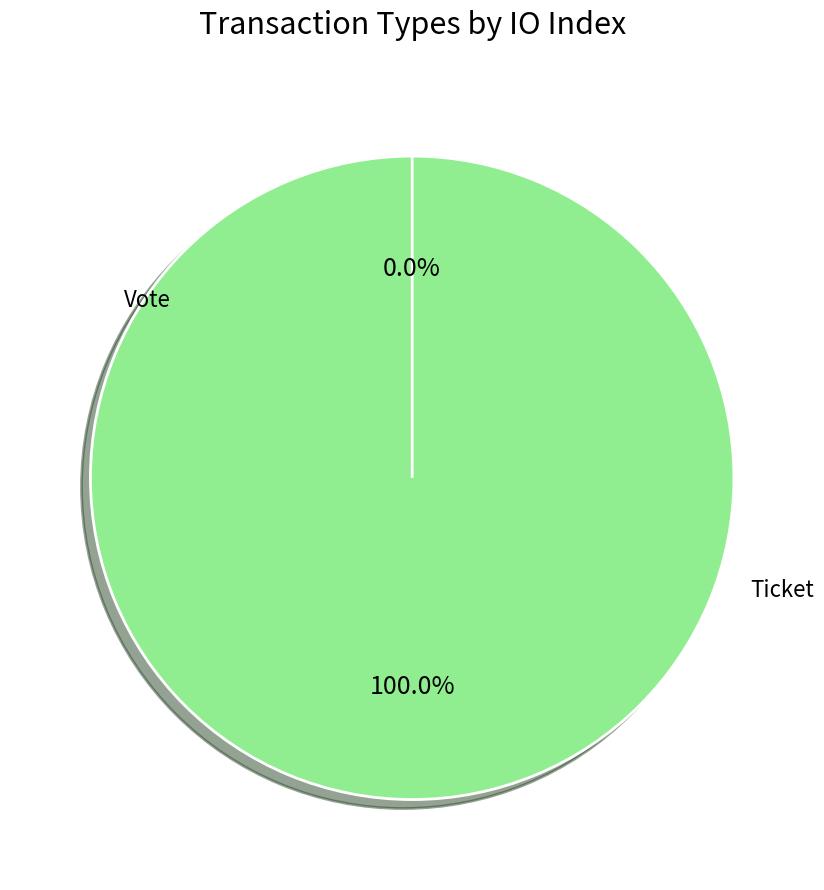

Rank the categories by value from highest to lowest.

Vote, Ticket